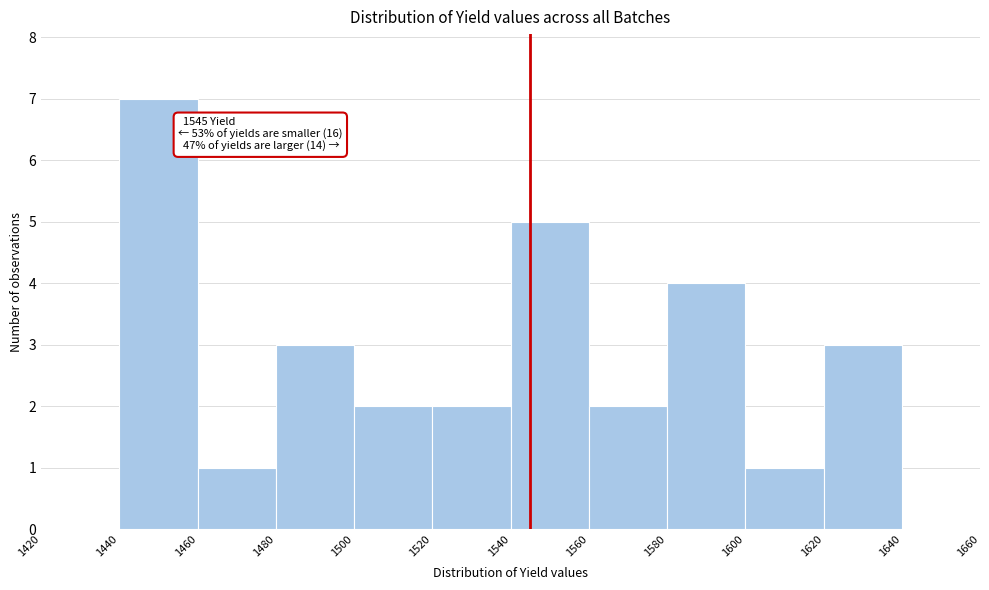

Which range on the x-axis has the tallest bar?

1440 to 1460